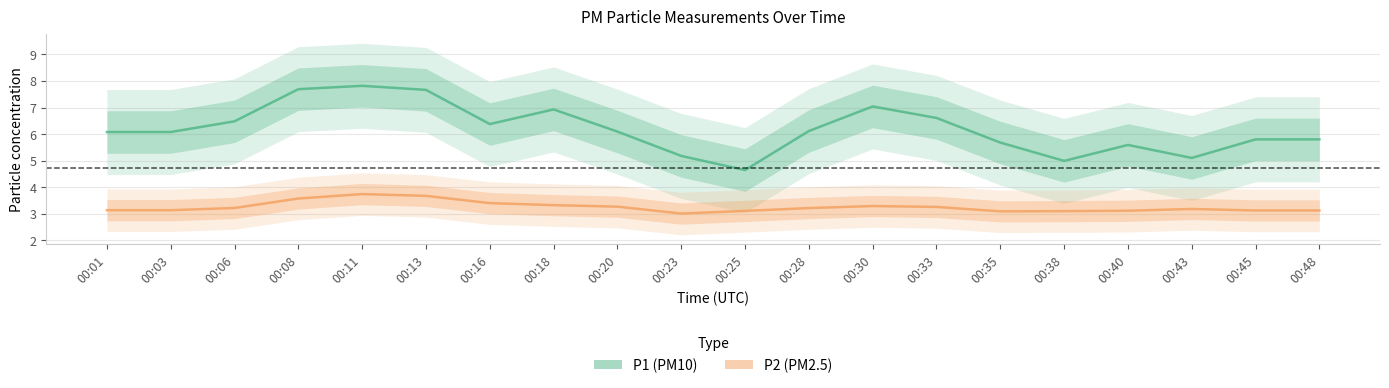

At how many categories does at least one series exceed 5?

18